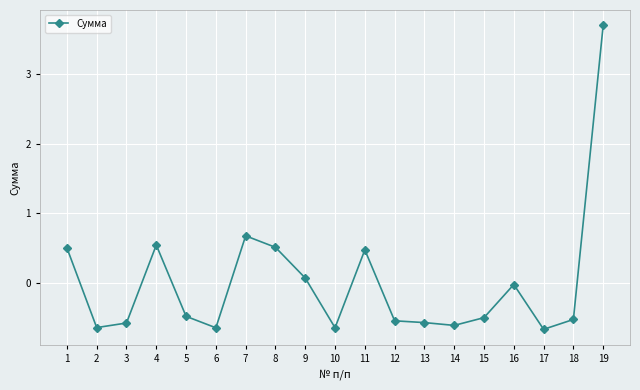

How many positive values are there?

7